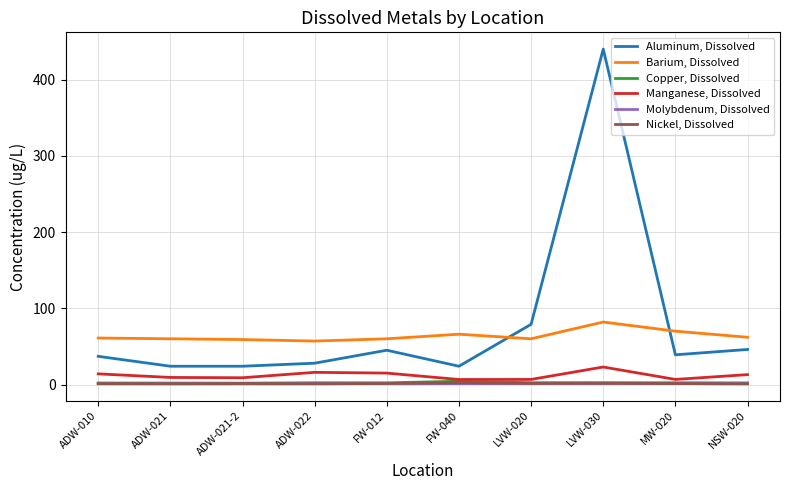

True or false: Molybdenum, Dissolved and Manganese, Dissolved cross at least once.

False